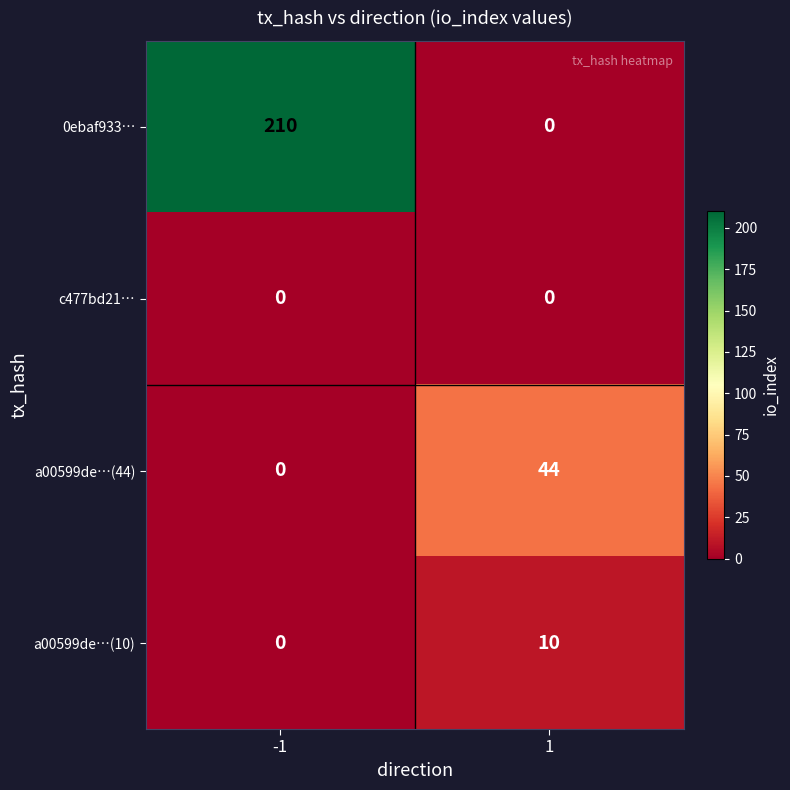

Reading left to right, what are all the values shown in this chart?

0ebaf933…: 210	0
c477bd21…: 0	0
a00599de…(44): 0	44
a00599de…(10): 0	10